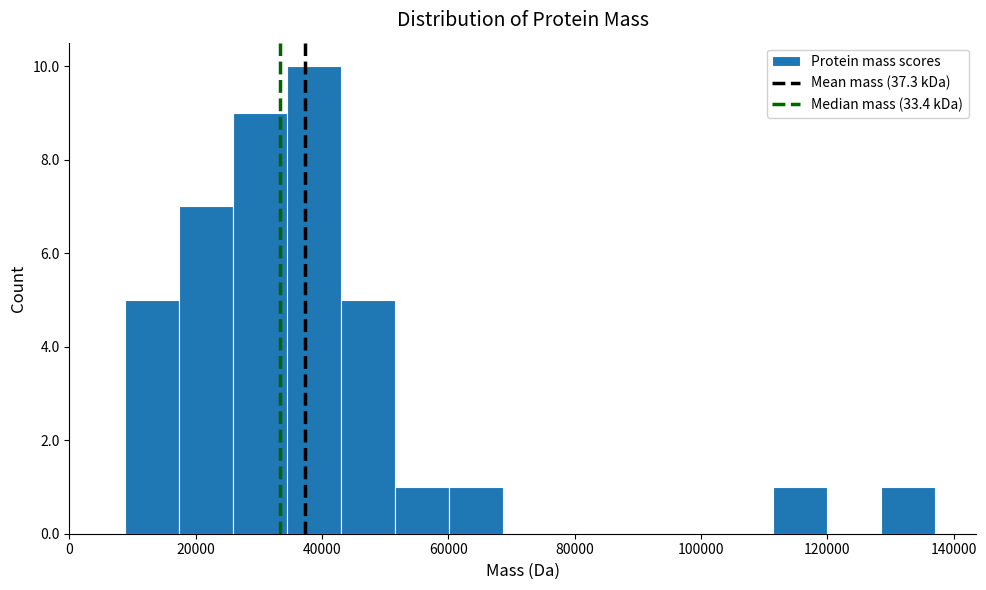

How tall is the bar that spans 44000 to 52000 on the x-axis? Neither the bar edges nor the heights are printed on the chart, so give them approximately, as read against the axes.

5